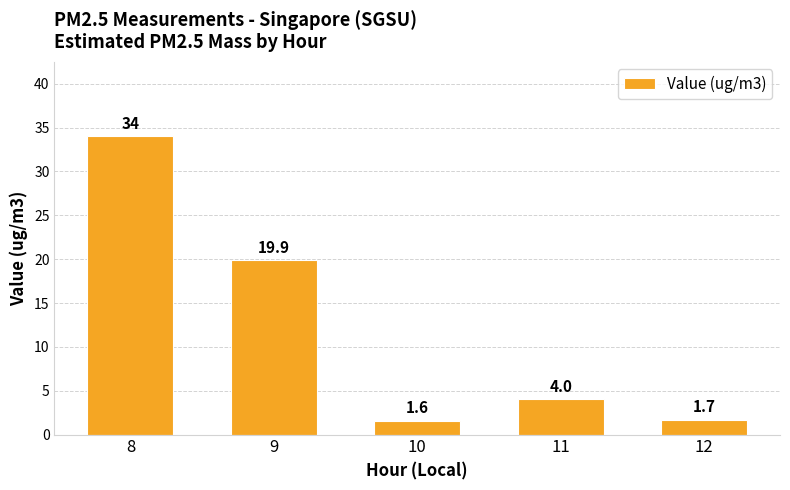

What is the change in value from 8 to 9?

-14.1